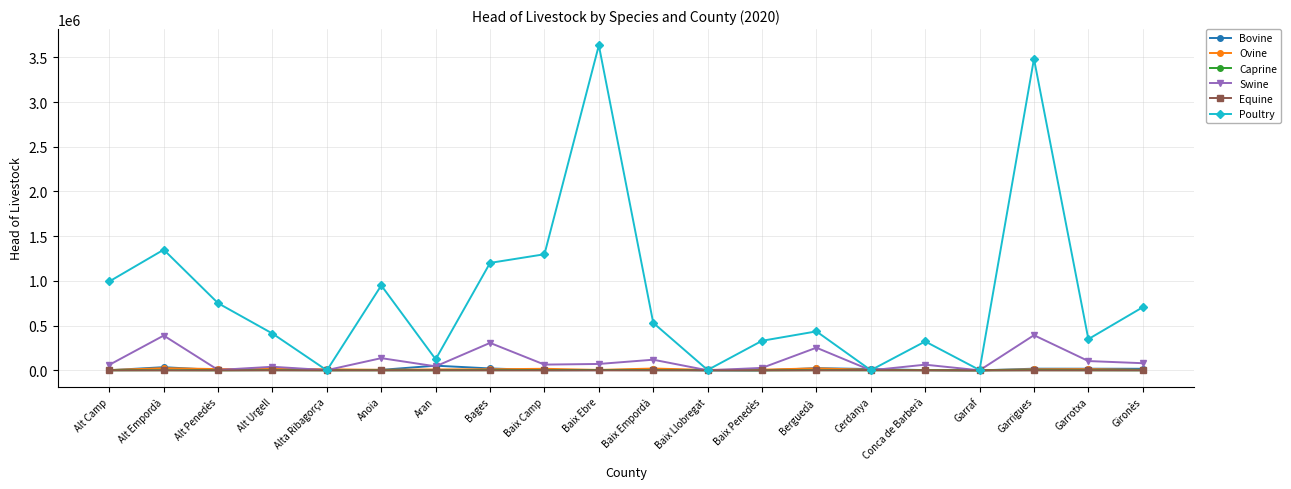

What is the average value of the Poultry series?

844148